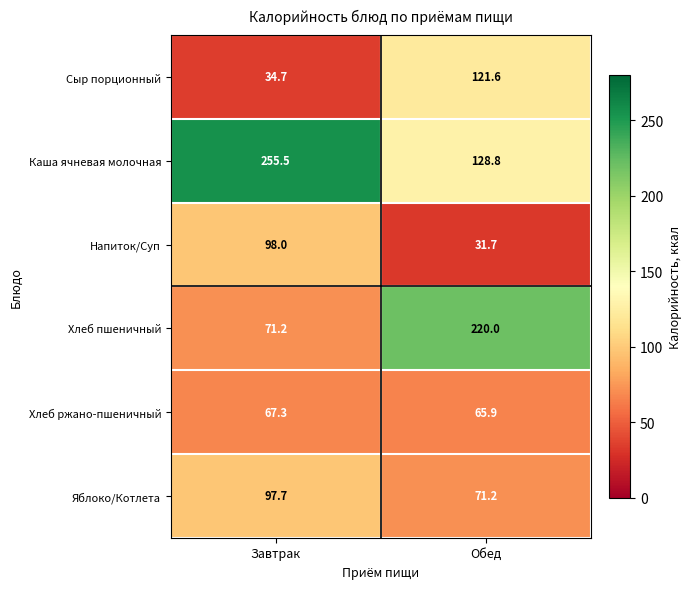

Which series has the largest range (max minus min)?

Хлеб пшеничный